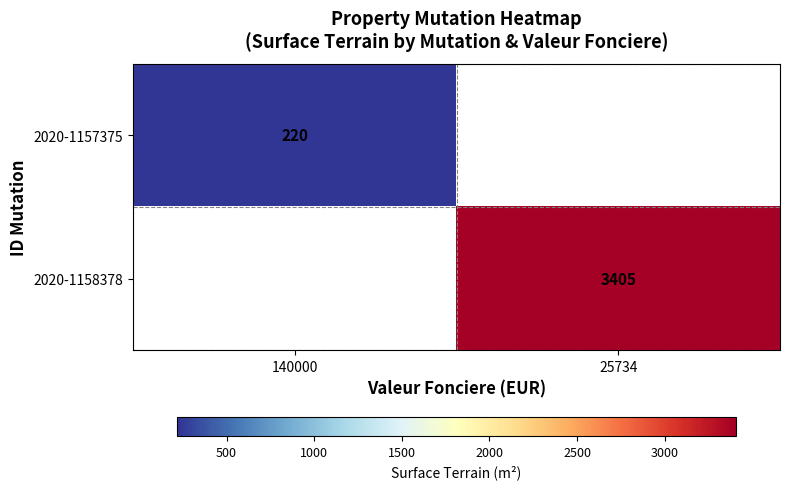

At which category is the sum across all series the highest?

25734